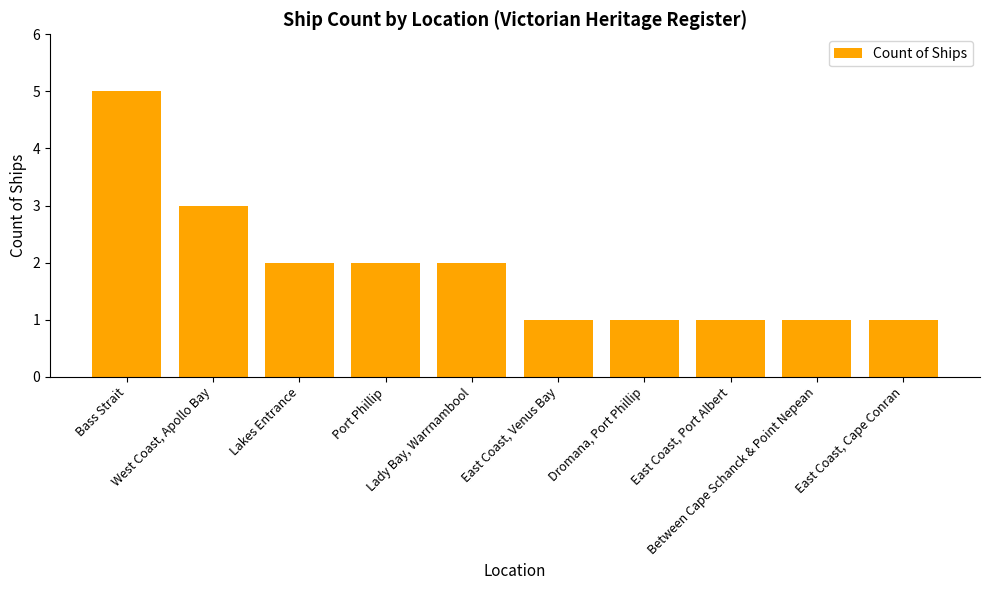

Reading left to right, transcribe all the data shown in this chart.

Bass Strait=5	West Coast, Apollo Bay=3	Lakes Entrance=2	Port Phillip=2	Lady Bay, Warrnambool=2	East Coast, Venus Bay=1	Dromana, Port Phillip=1	East Coast, Port Albert=1	Between Cape Schanck & Point Nepean=1	East Coast, Cape Conran=1